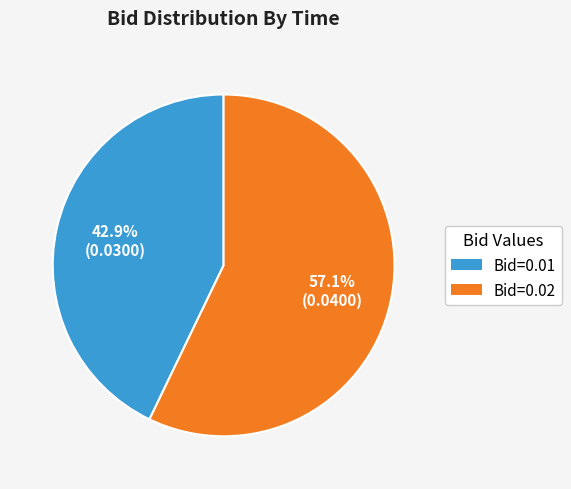

Is there any slice that represents more than half of the pie?

Yes